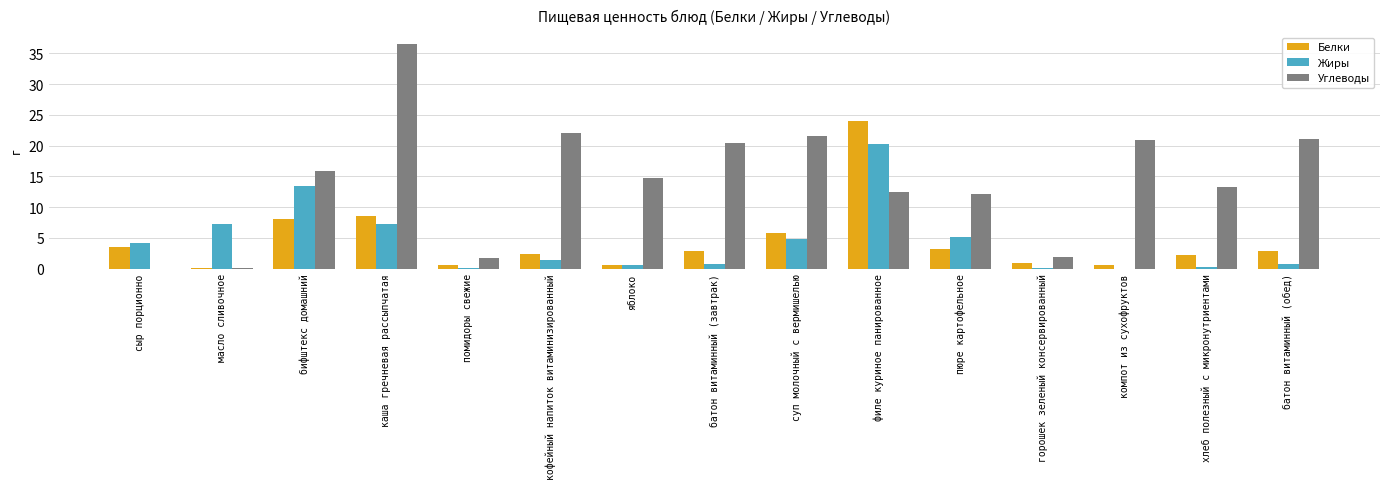

What is the maximum value for Белки?

24.0